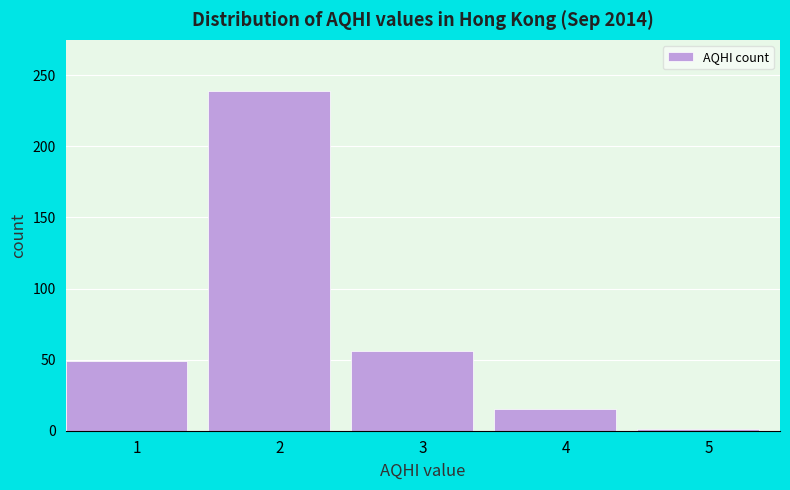

Reading left to right, extract all data points from this chart.

1=49	2=239	3=56	4=15	5=1